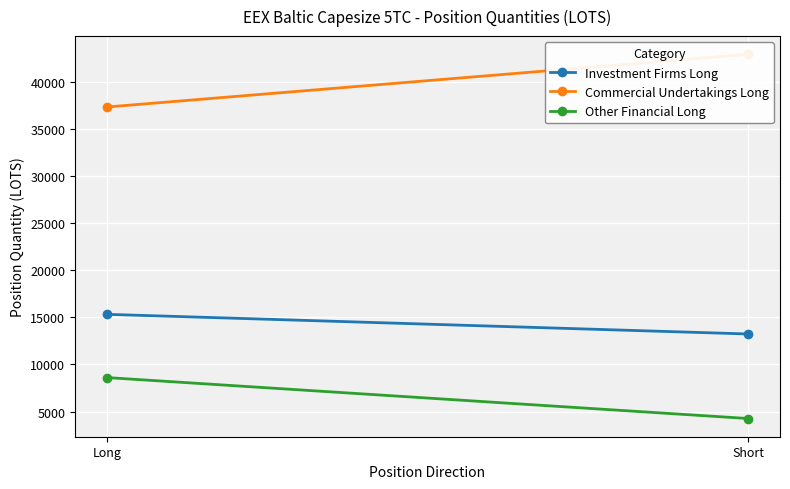

What is the label of the 2nd point from the left?

Short